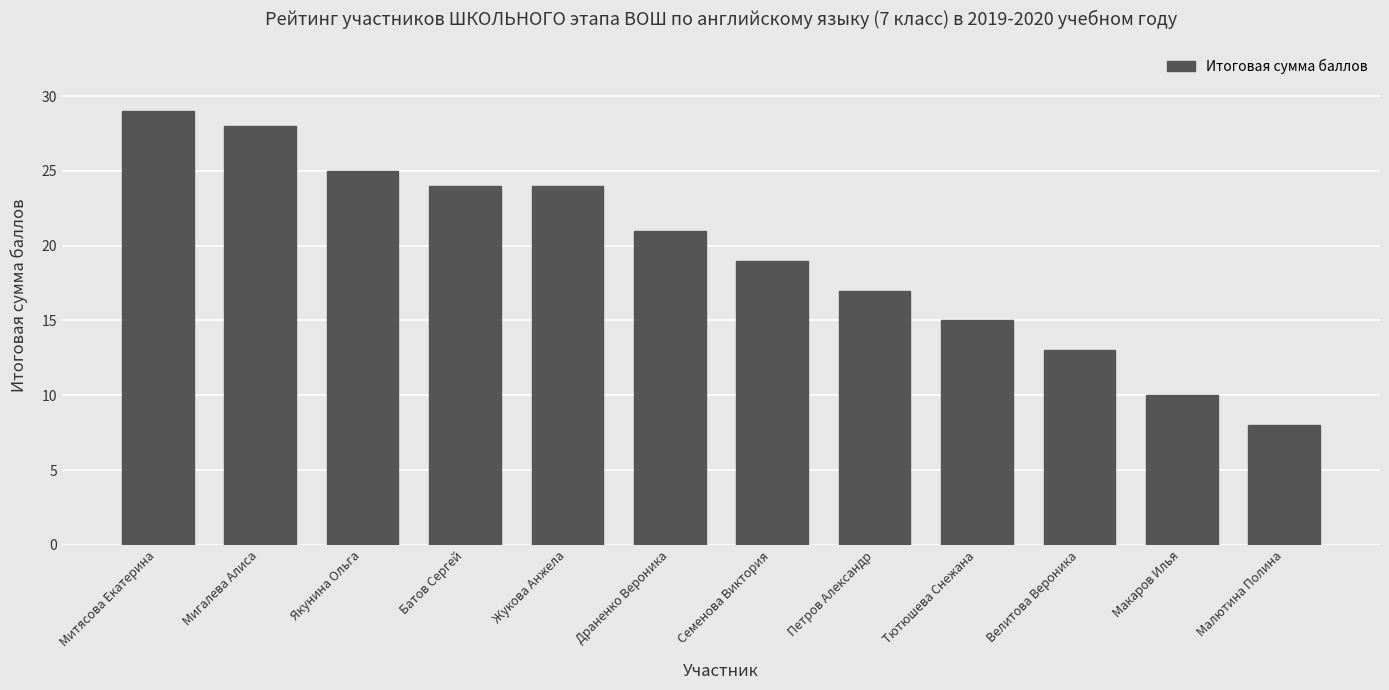

What is the difference between the maximum and minimum values?

21